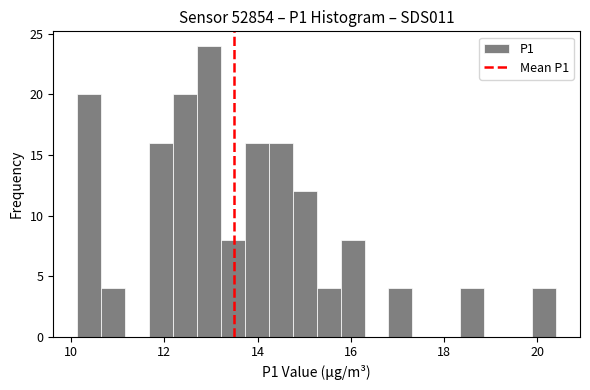

Around what value on the x-axis is the tallest bar? Give the approximate position of its centre, as read against the axis.

13.0